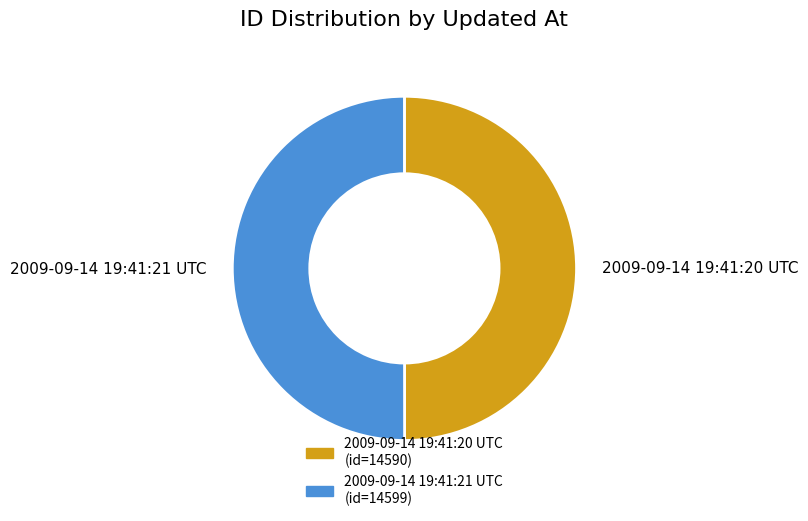

Is the sum of 2009-09-14 19:41:21 UTC and 2009-09-14 19:41:20 UTC greater than half?

Yes